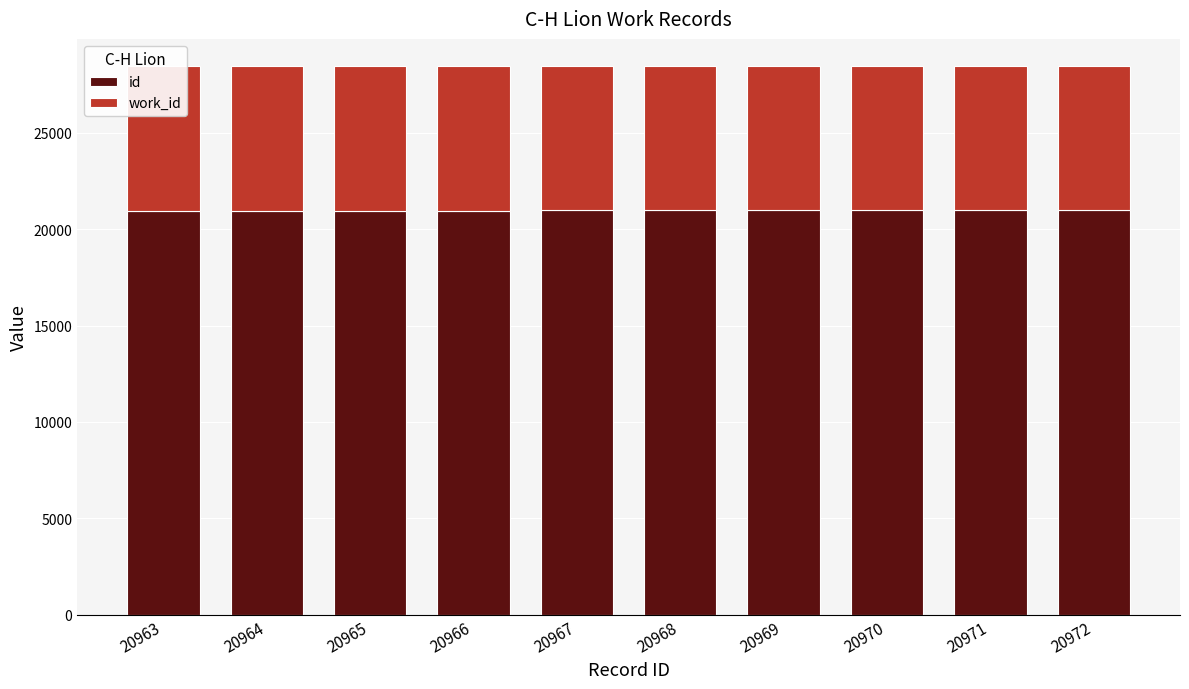

What is the average value of the id series?

20968